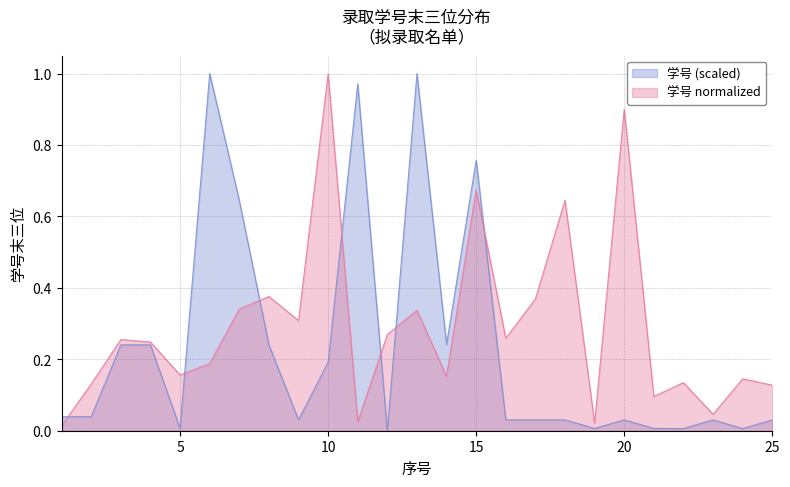

In 学号 normalized, how many points are lower than both neighbors (excluding endpoints)?

8